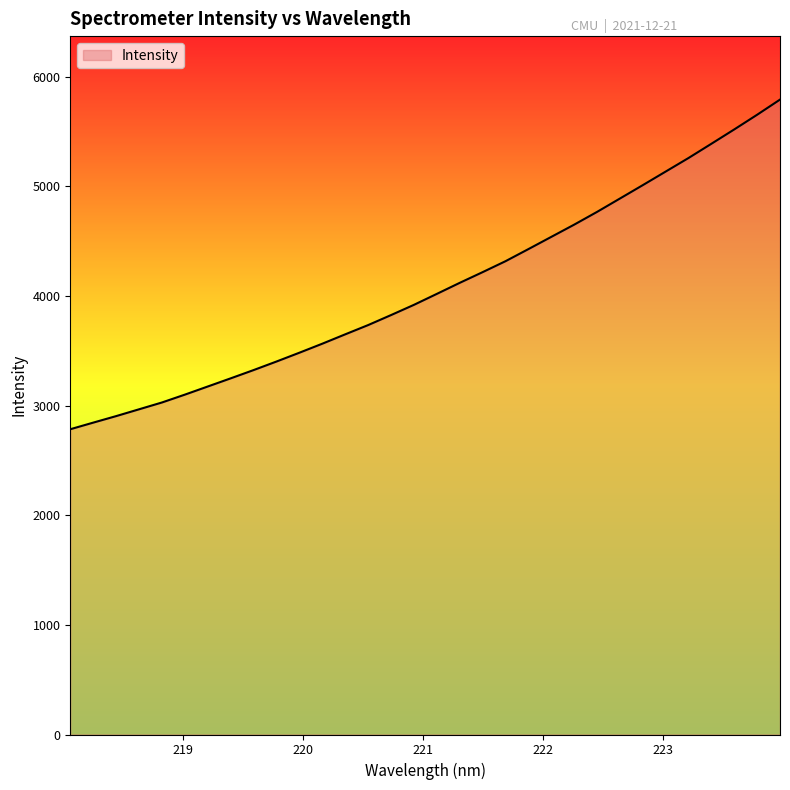

What is the minimum value shown in the chart?

2783.6